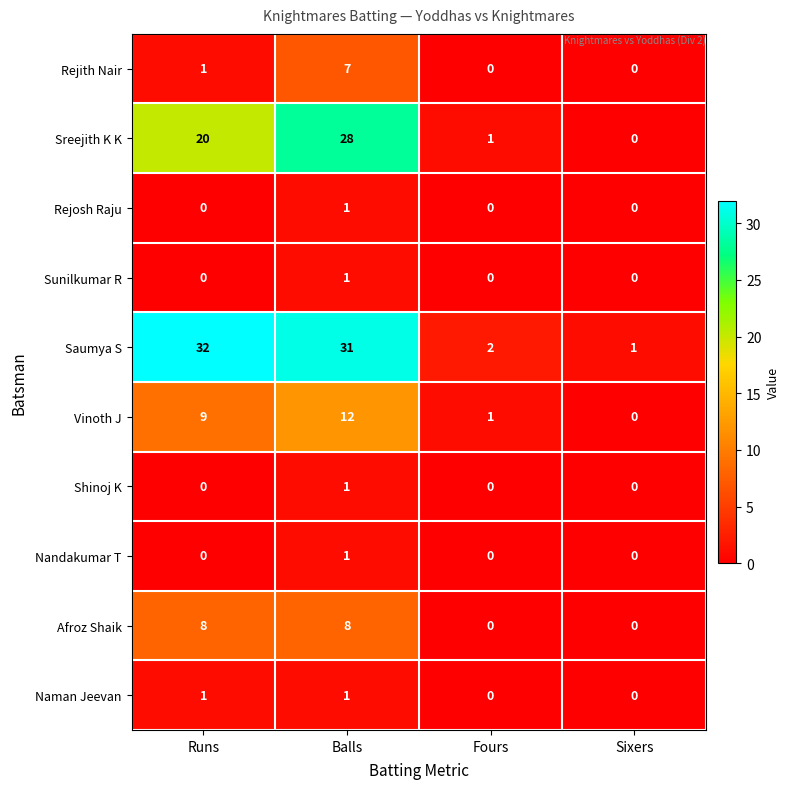

What is the sum of the Vinoth J values at Sixers and Balls?

12